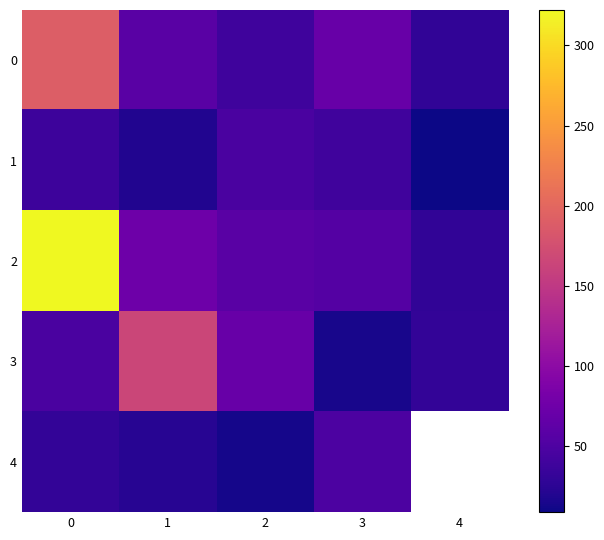

List the labels in order of 0 value, largest first.

0, 3, 1, 2, 4